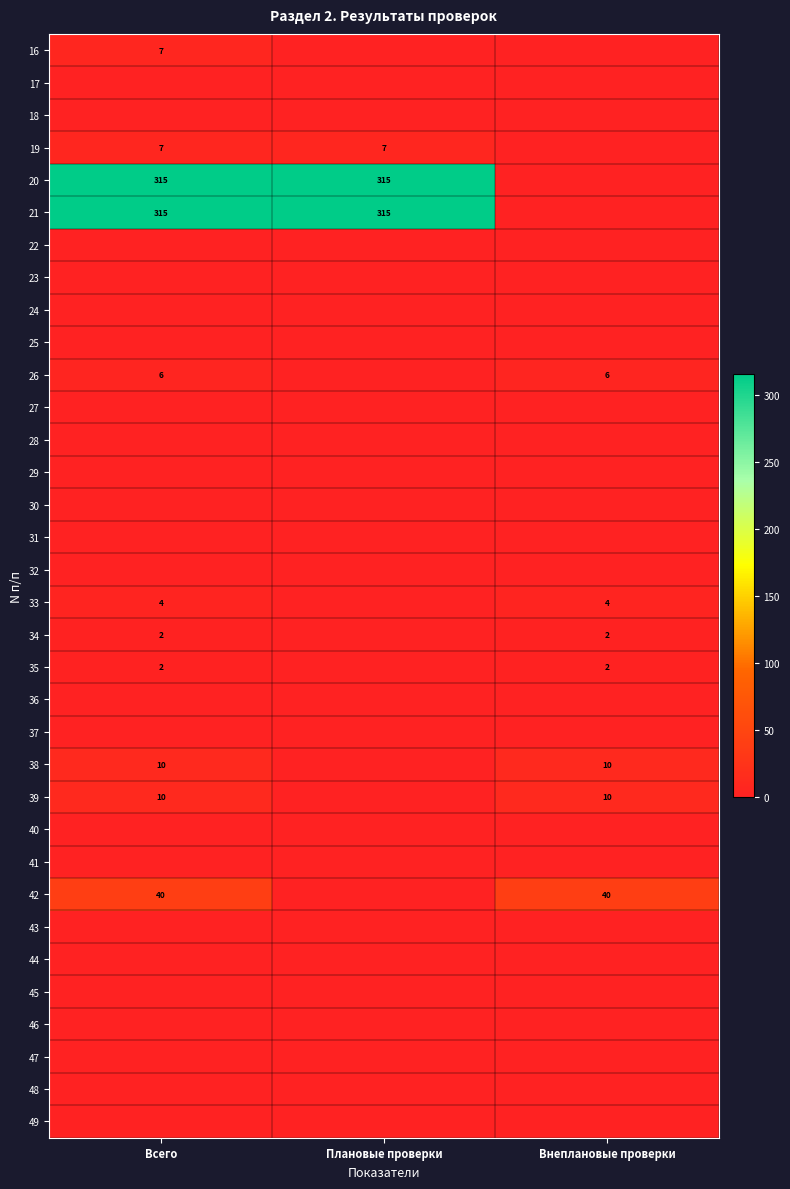

Is it true that 19 equals 7 at Плановые проверки?

True